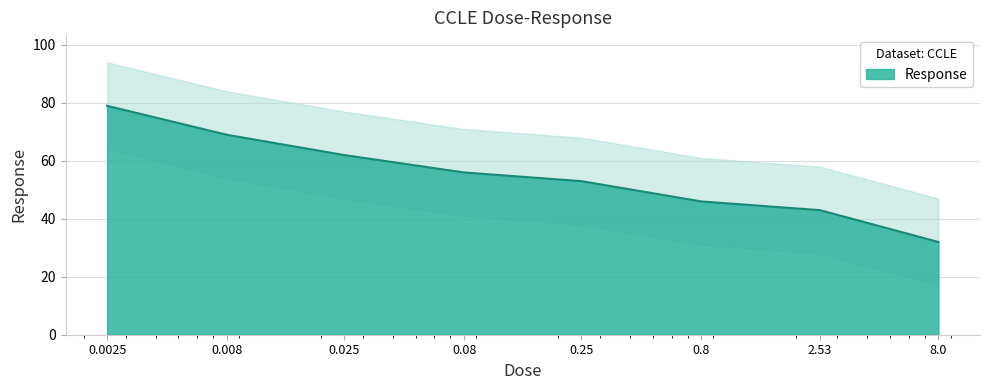

Is it true that the value at 2.53 is 43?

True